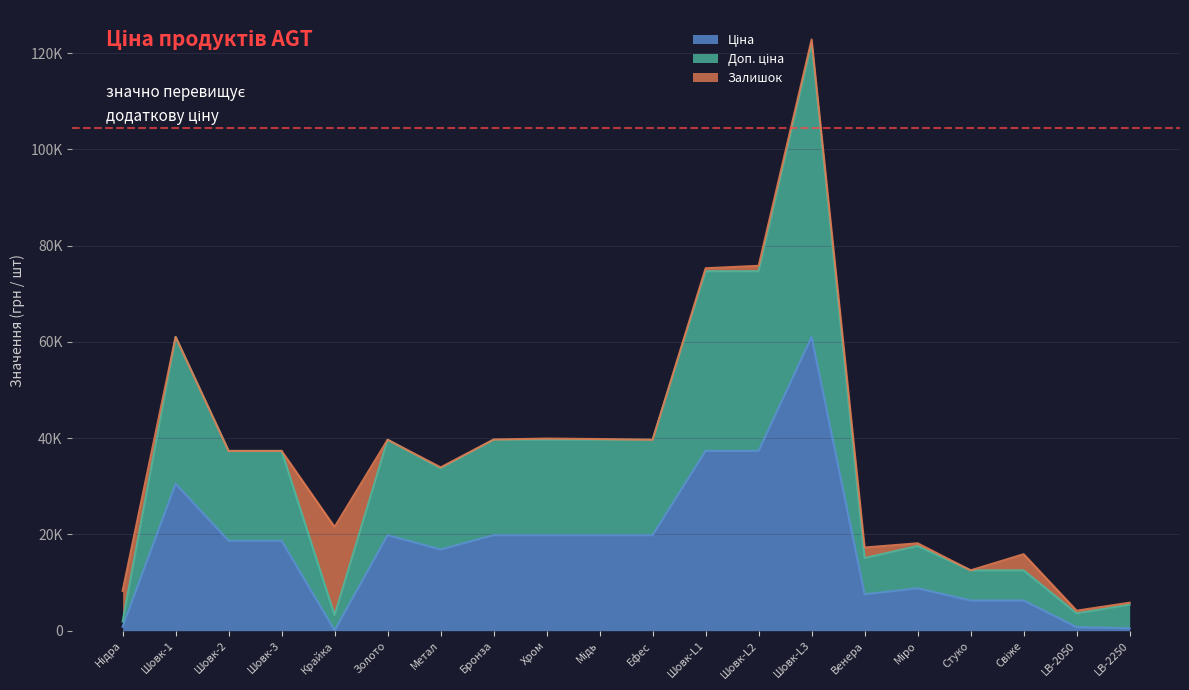

True or false: Ціна and Доп. ціна intersect in this chart.

False